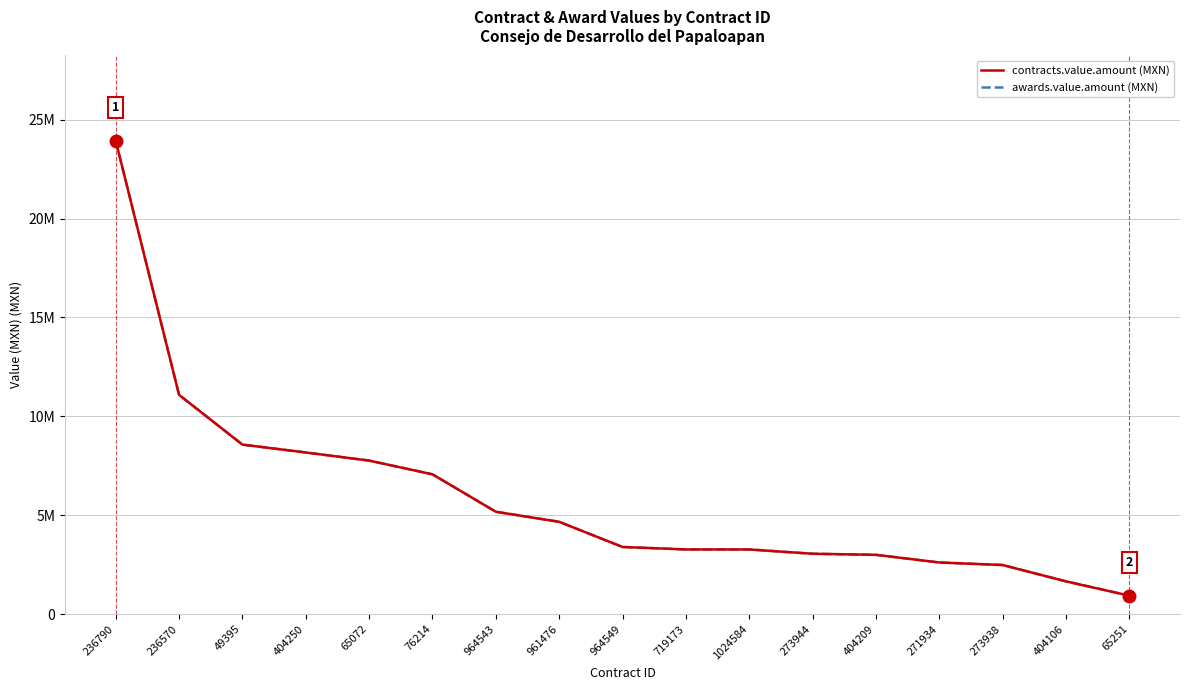

Is this an area chart (filled region under the line)?

No